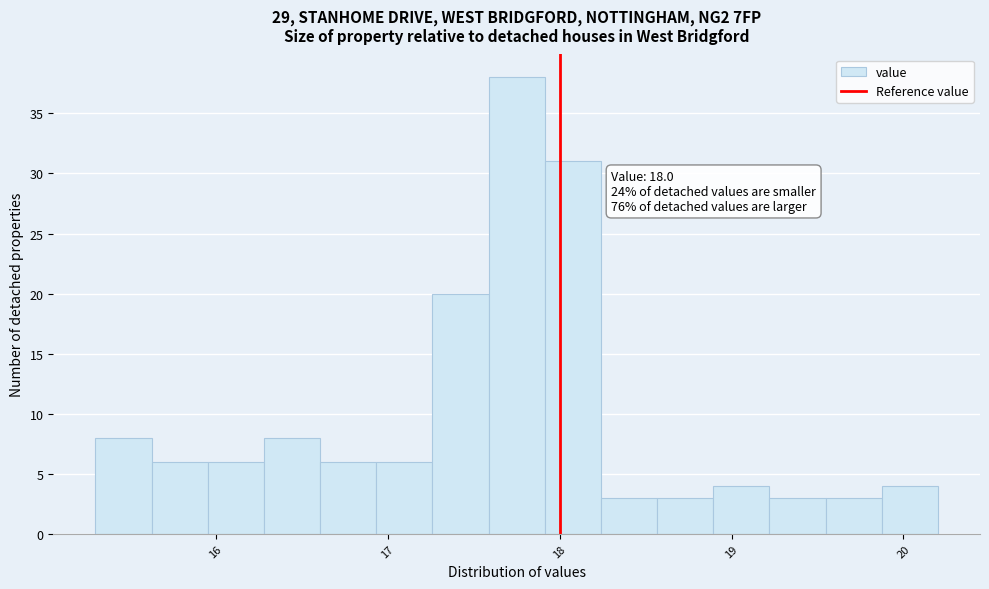

Around what value on the x-axis is the tallest bar? Give the approximate position of its centre, as read against the axis.

17.8